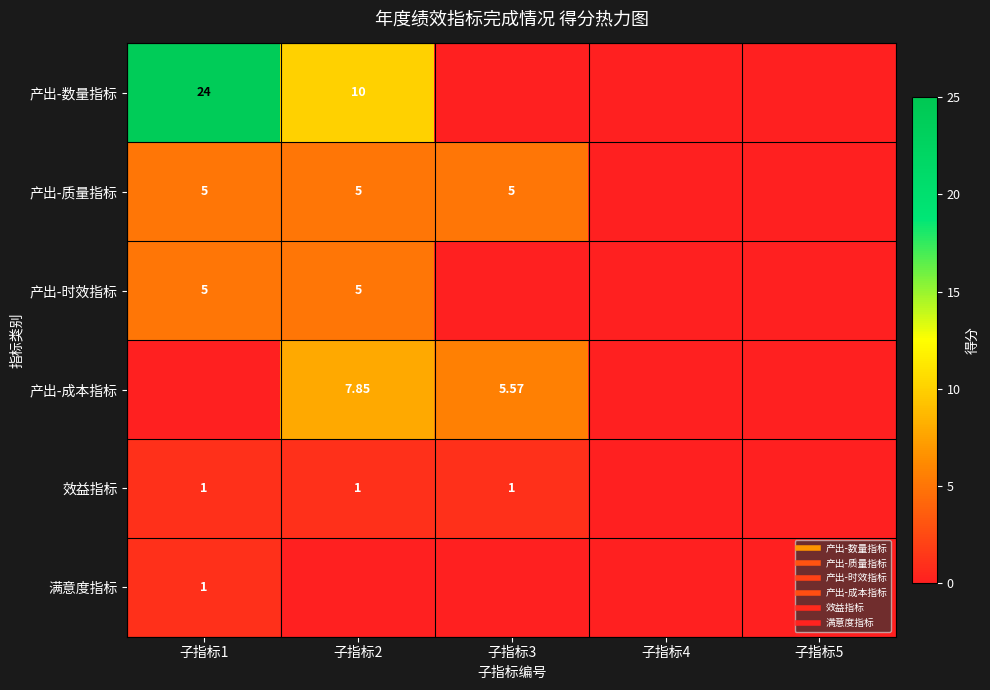

At which category is the sum across all series the highest?

子指标1